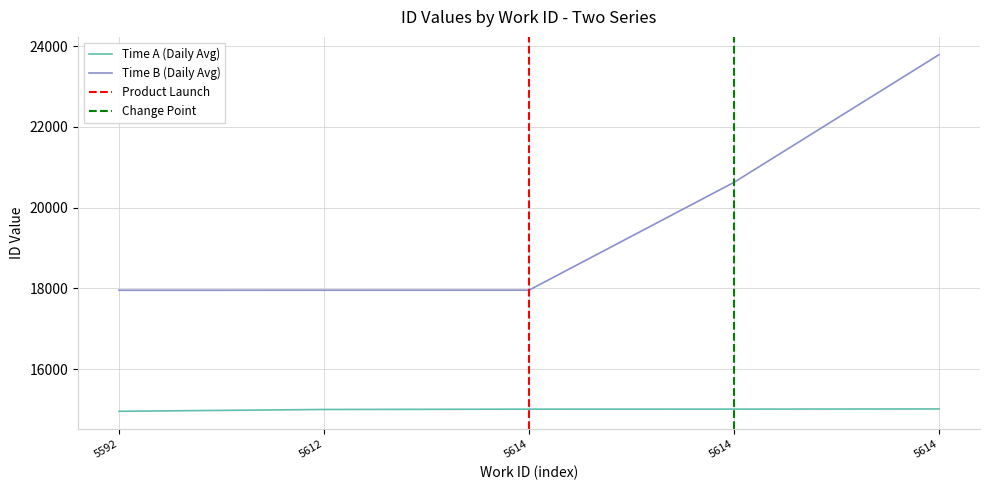

Is the value of Time A (Daily Avg) at 5614 greater than the value of Time B (Daily Avg) at 5592?

No